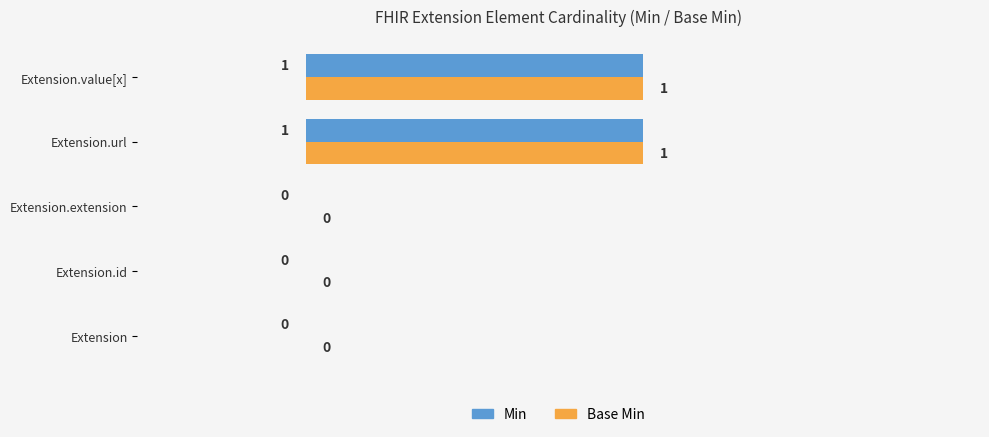

How many series are shown in this chart?

2